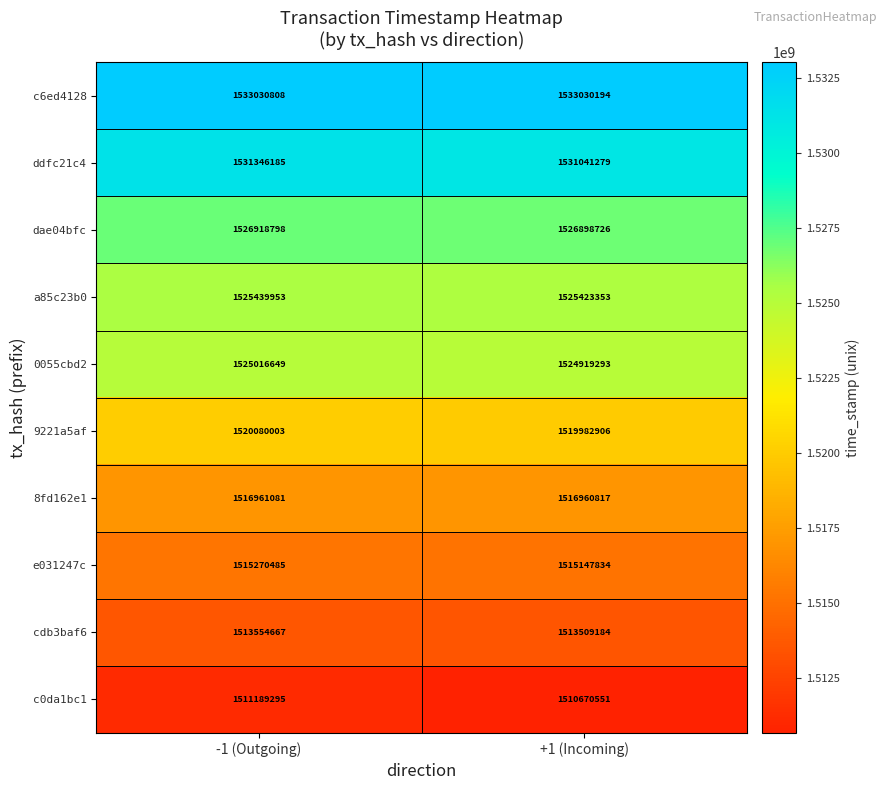

At how many categories does at least one series exceed 1523793788?

2